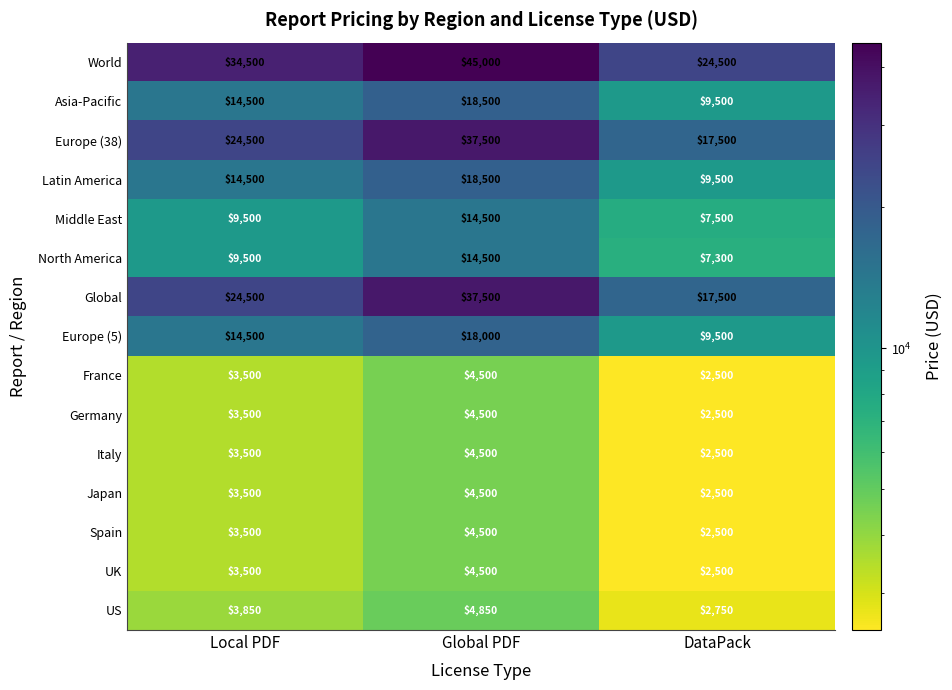

At which category does the chart reach its peak across all series?

Global PDF